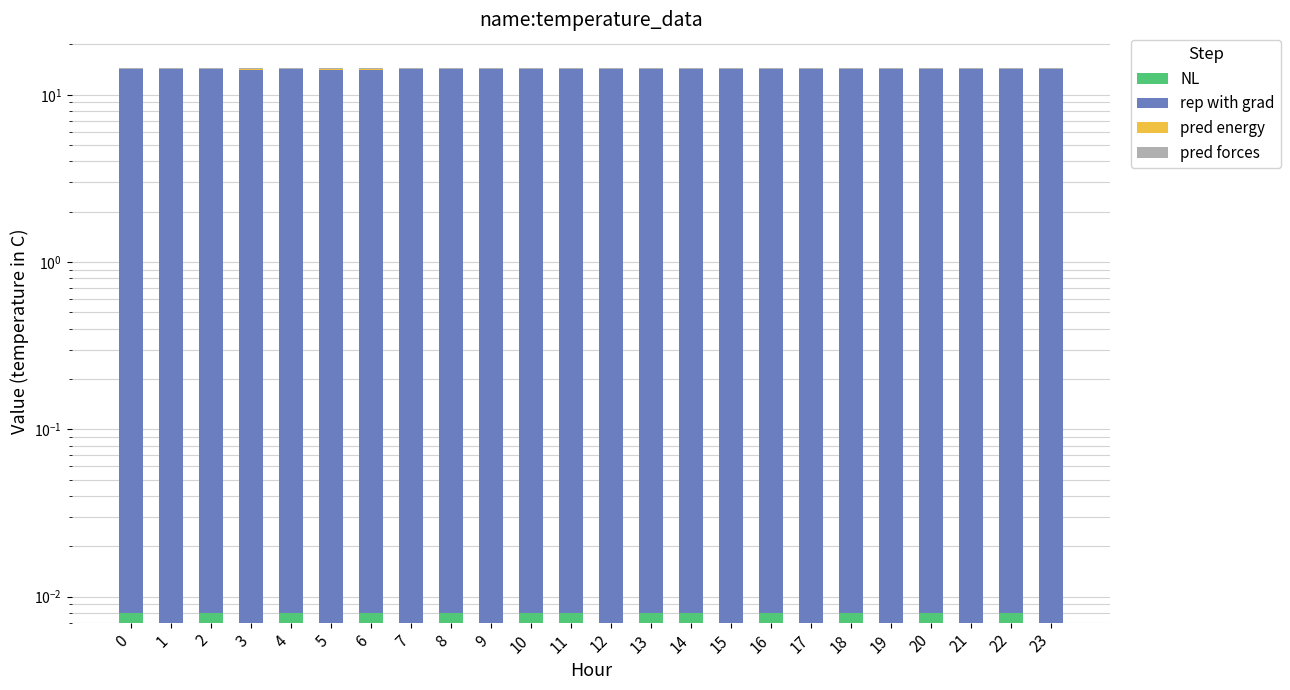

Where is NL nearest to the value 0?

1